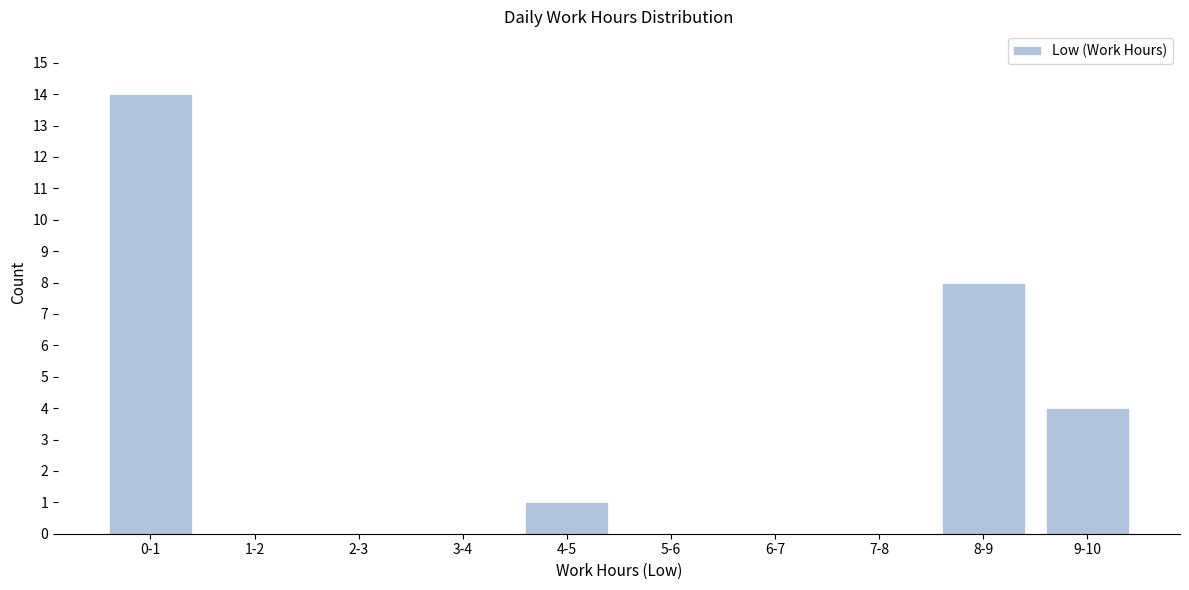

Reading left to right, extract all data points from this chart.

0-1=14	1-2=0	2-3=0	3-4=0	4-5=1	5-6=0	6-7=0	7-8=0	8-9=8	9-10=4